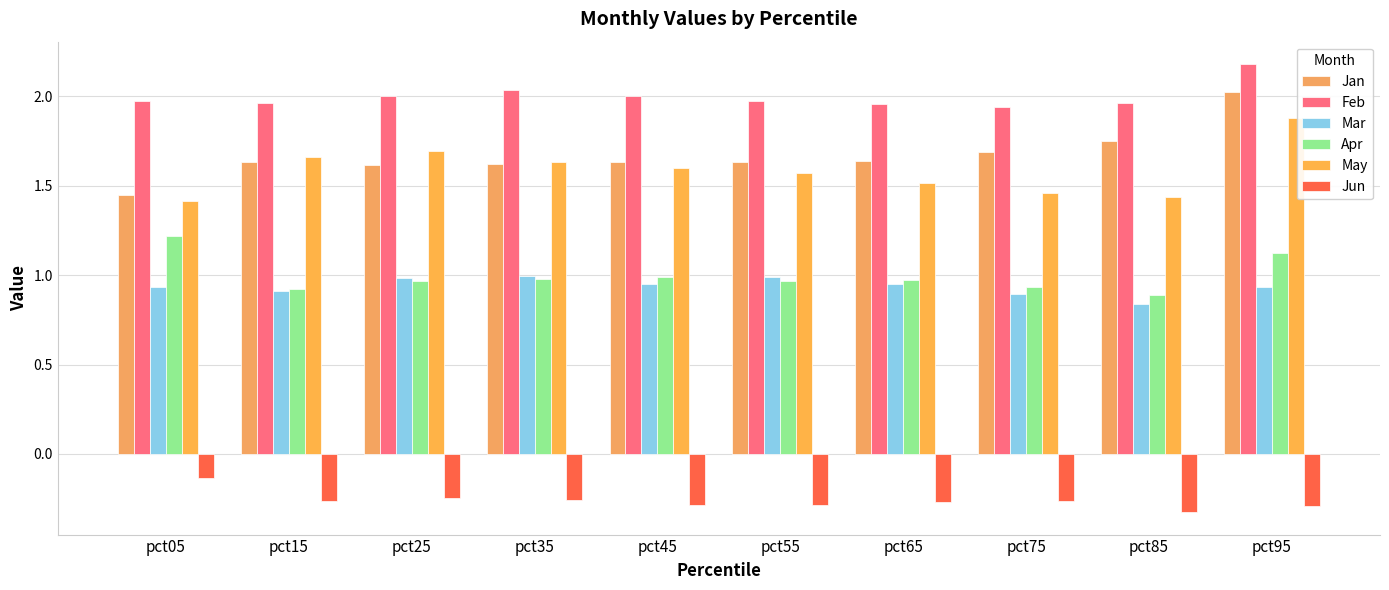

Which series has the largest total across all categories?

Feb